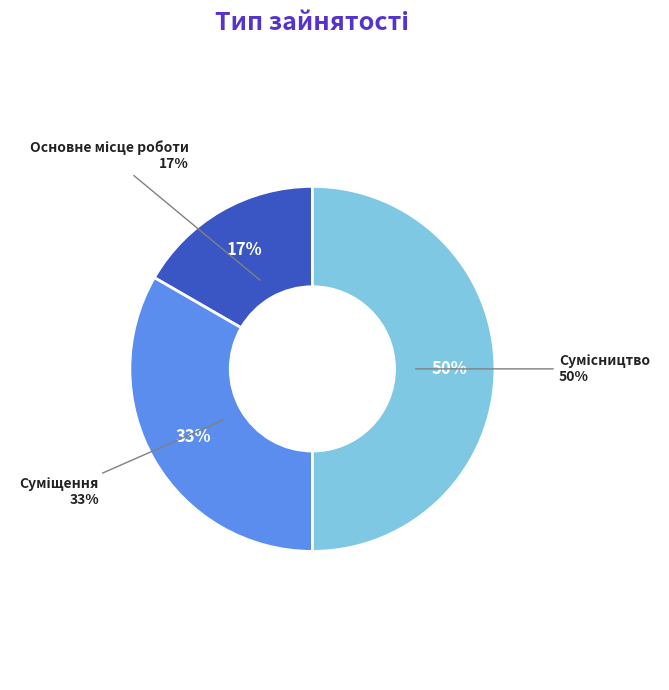

To the nearest percent, what is the combined percentage of Сумісництво and Основне місце роботи?

67%